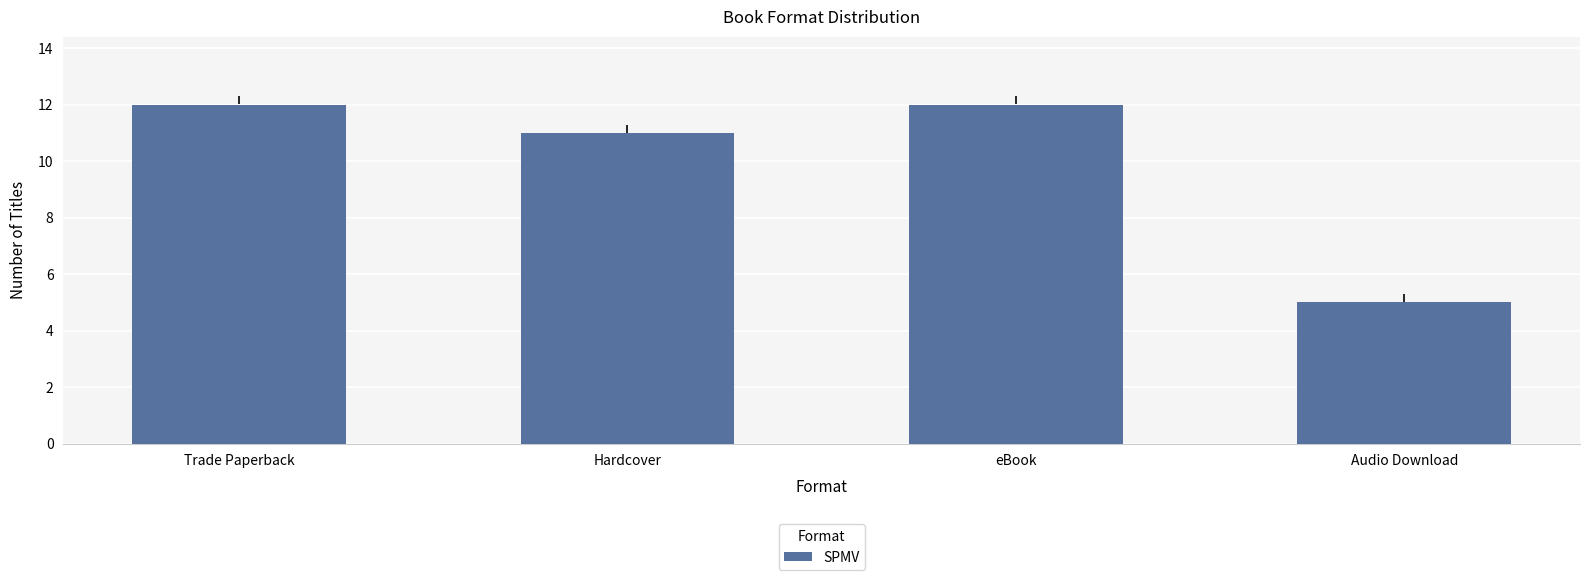

What is the value of the 2nd bar from the left?

11